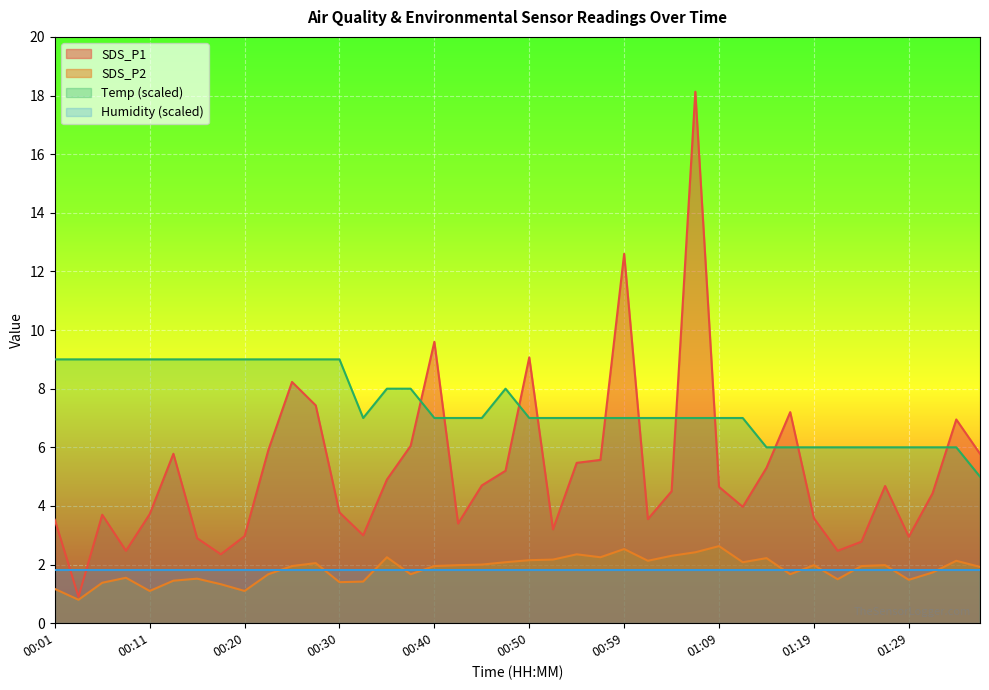

How many lines are shown in the chart?

4